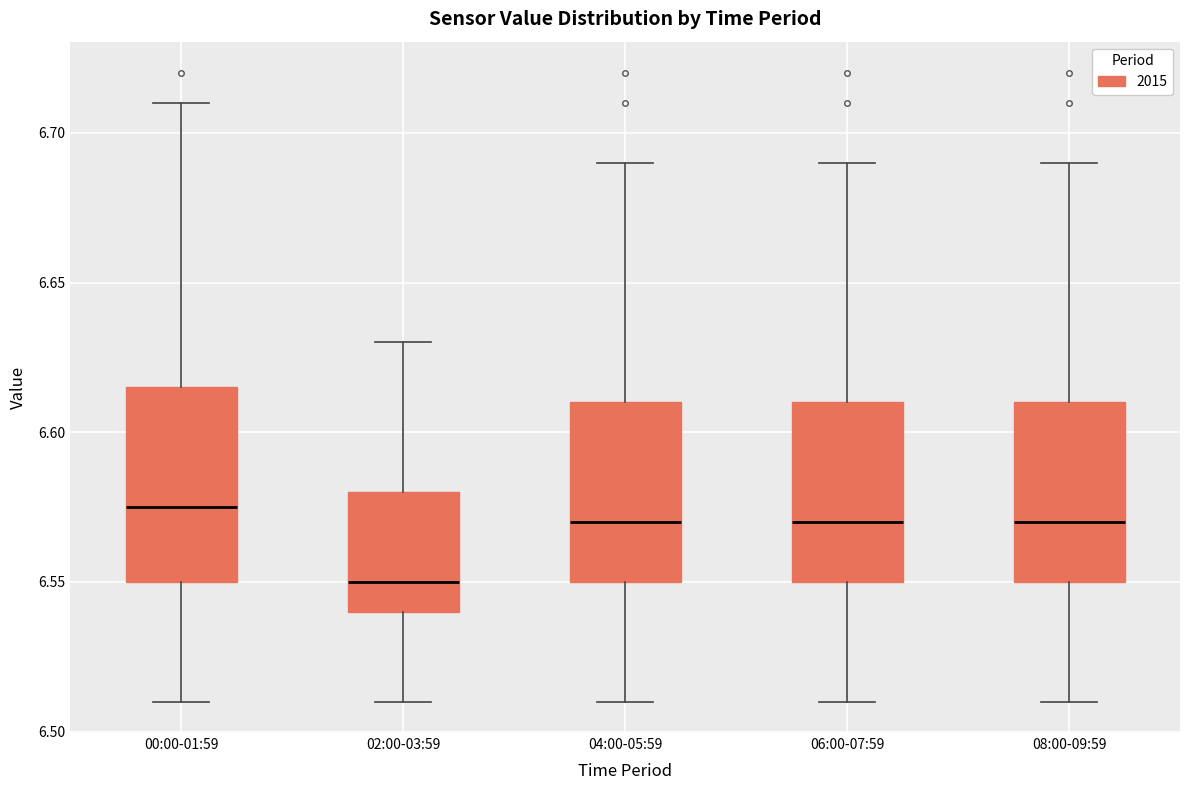

Reading left to right, read every box against the y-axis: the position of its median line, the range the box covers, and the ends of its whiskers. The values are not printed on the chart, so give them approximately, as read against the axis.

00:00-01:59: median 6.575, box 6.550 to 6.615, whiskers 6.510 to 6.710
02:00-03:59: median 6.550, box 6.540 to 6.580, whiskers 6.510 to 6.630
04:00-05:59: median 6.570, box 6.550 to 6.610, whiskers 6.510 to 6.690
06:00-07:59: median 6.570, box 6.550 to 6.610, whiskers 6.510 to 6.690
08:00-09:59: median 6.570, box 6.550 to 6.610, whiskers 6.510 to 6.690